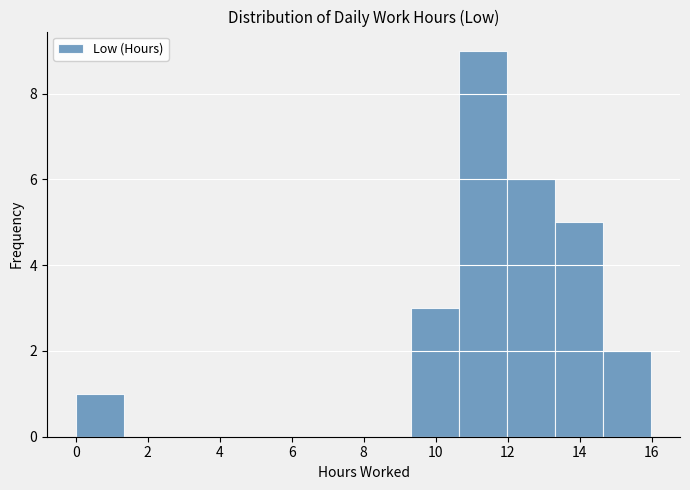

What is the height of the bar covering 12.0 to 13.4 on the x-axis? Neither the bar edges nor the heights are printed on the chart, so give them approximately, as read against the axes.

6